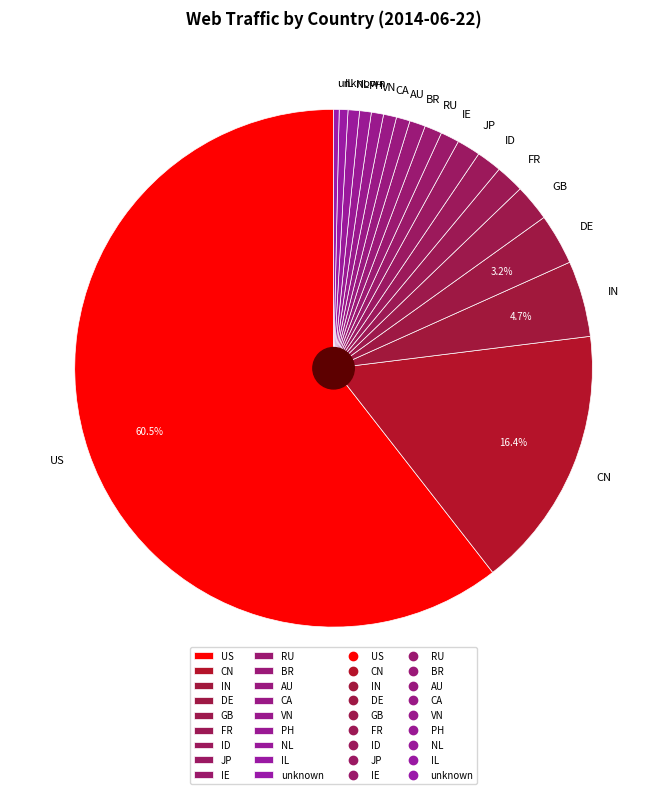

What percentage is the NL slice, to the nearest percent?

1%